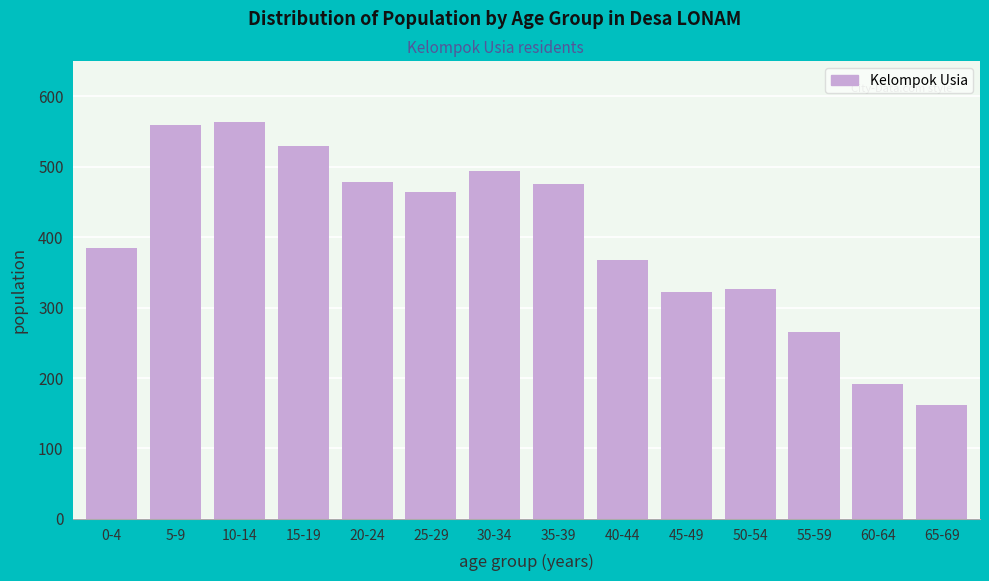

Reading left to right, transcribe all the data shown in this chart.

0-4=385	5-9=559	10-14=563	15-19=530	20-24=478	25-29=464	30-34=494	35-39=475	40-44=368	45-49=322	50-54=326	55-59=266	60-64=192	65-69=162